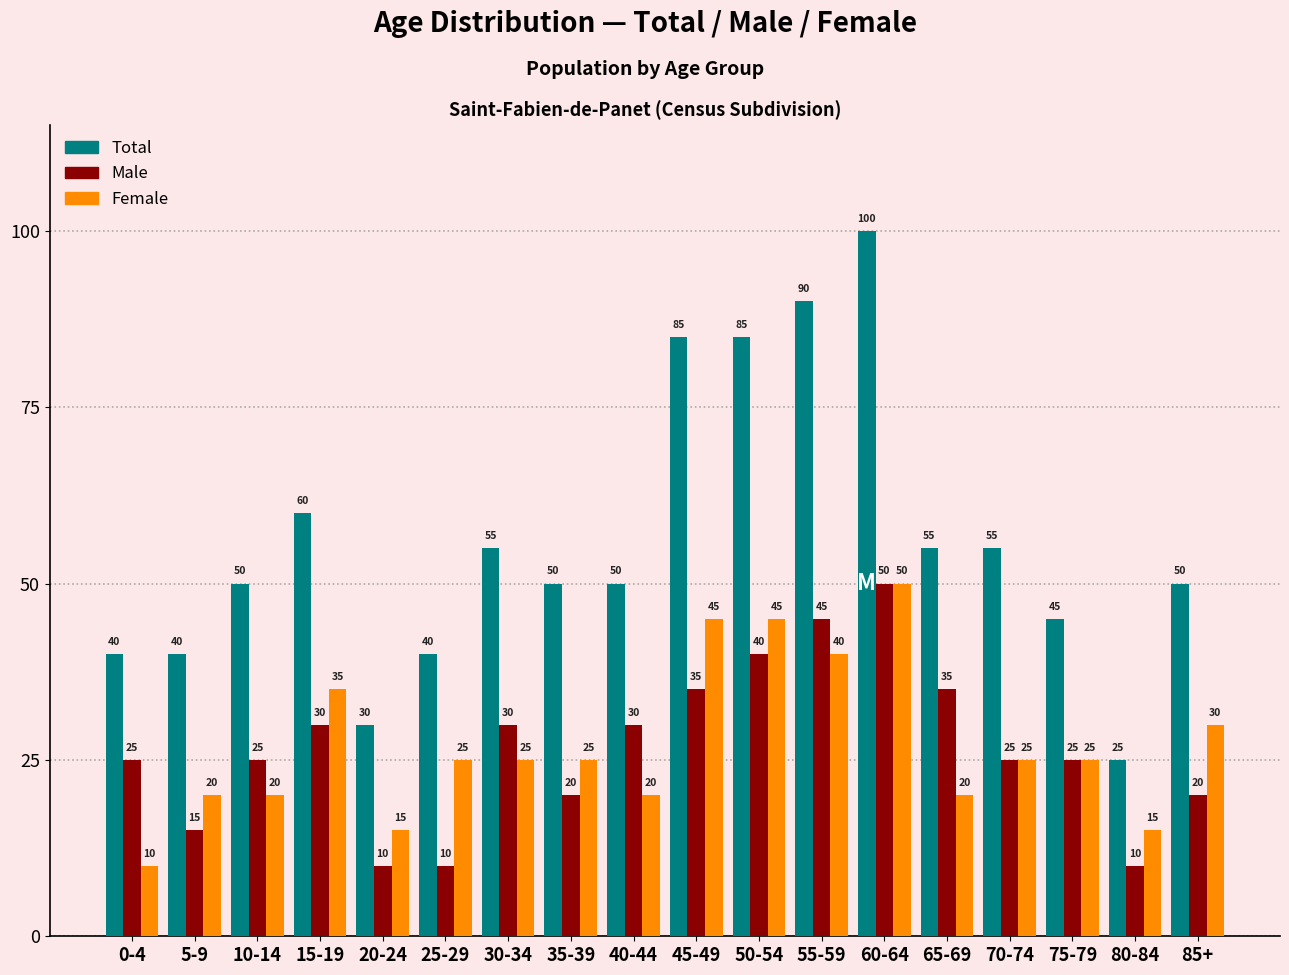

Reading left to right, list all the values displayed in this chart.

Total: 0-4=40	5-9=40	10-14=50	15-19=60	20-24=30	25-29=40	30-34=55	35-39=50	40-44=50	45-49=85	50-54=85	55-59=90	60-64=100	65-69=55	70-74=55	75-79=45	80-84=25	85+=50
Male: 0-4=25	5-9=15	10-14=25	15-19=30	20-24=10	25-29=10	30-34=30	35-39=20	40-44=30	45-49=35	50-54=40	55-59=45	60-64=50	65-69=35	70-74=25	75-79=25	80-84=10	85+=20
Female: 0-4=10	5-9=20	10-14=20	15-19=35	20-24=15	25-29=25	30-34=25	35-39=25	40-44=20	45-49=45	50-54=45	55-59=40	60-64=50	65-69=20	70-74=25	75-79=25	80-84=15	85+=30